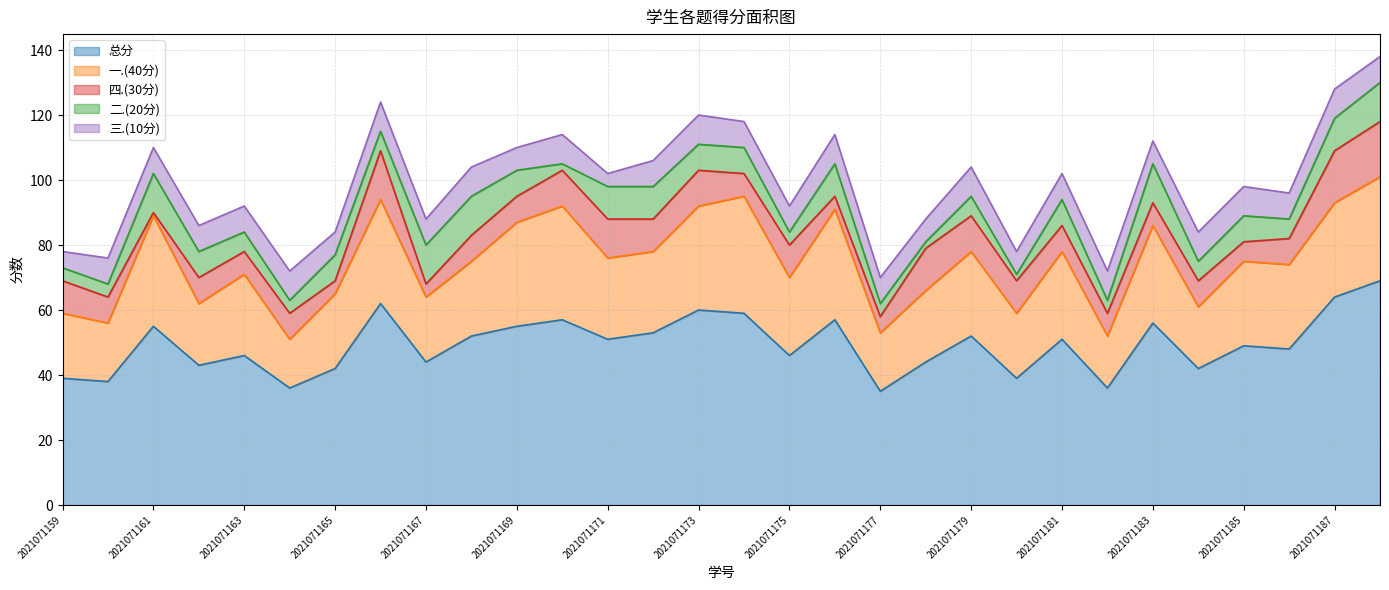

What is the average value of the 一.(40分) series?

25